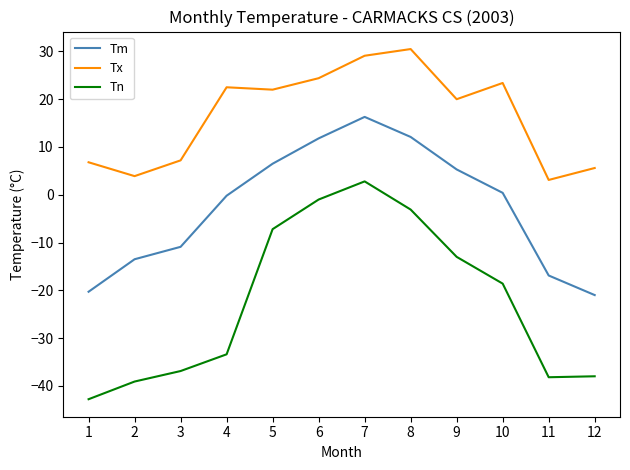

True or false: Tx and Tm intersect in this chart.

False